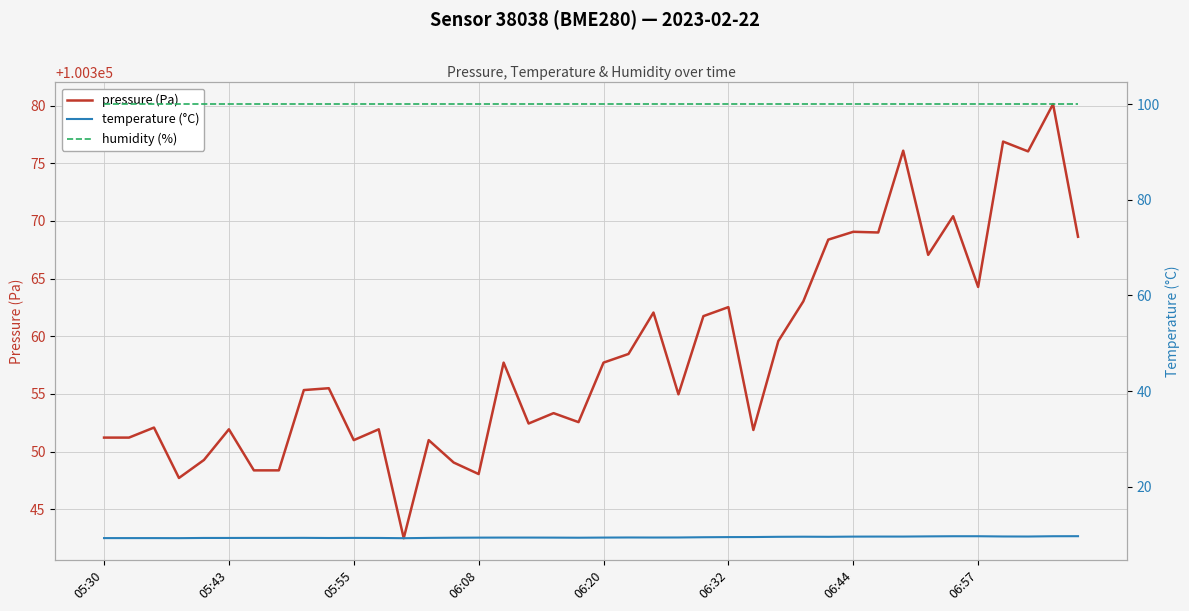

Which series has the largest total across all categories?

pressure (Pa)